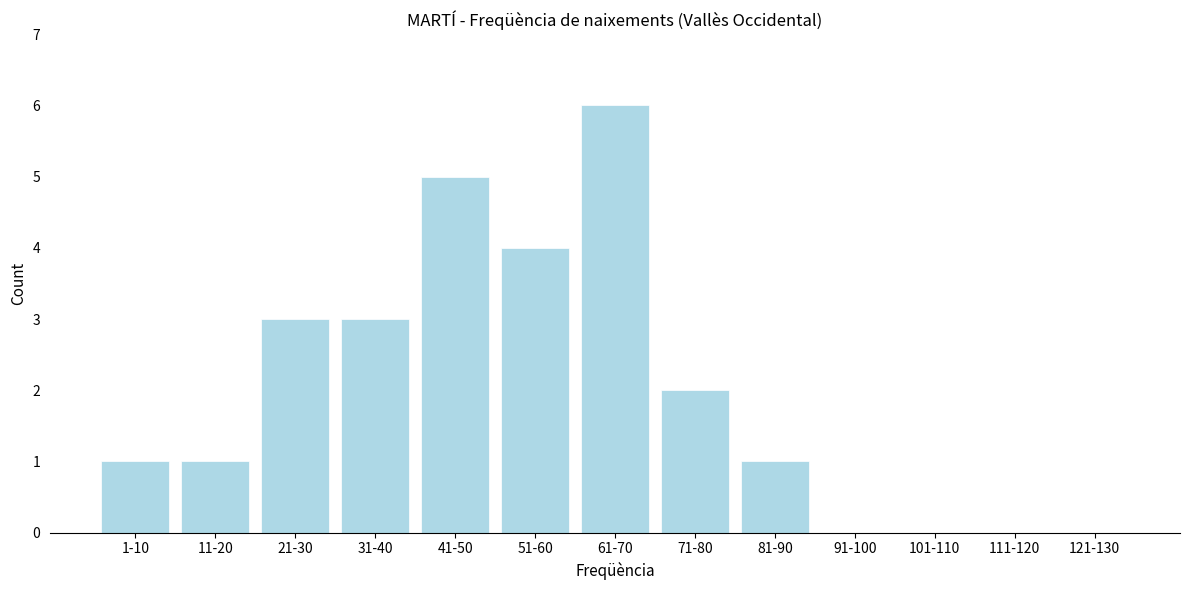

Reading right to left, what are all the values shown in this chart?

121-130=0	111-120=0	101-110=0	91-100=0	81-90=1	71-80=2	61-70=6	51-60=4	41-50=5	31-40=3	21-30=3	11-20=1	1-10=1